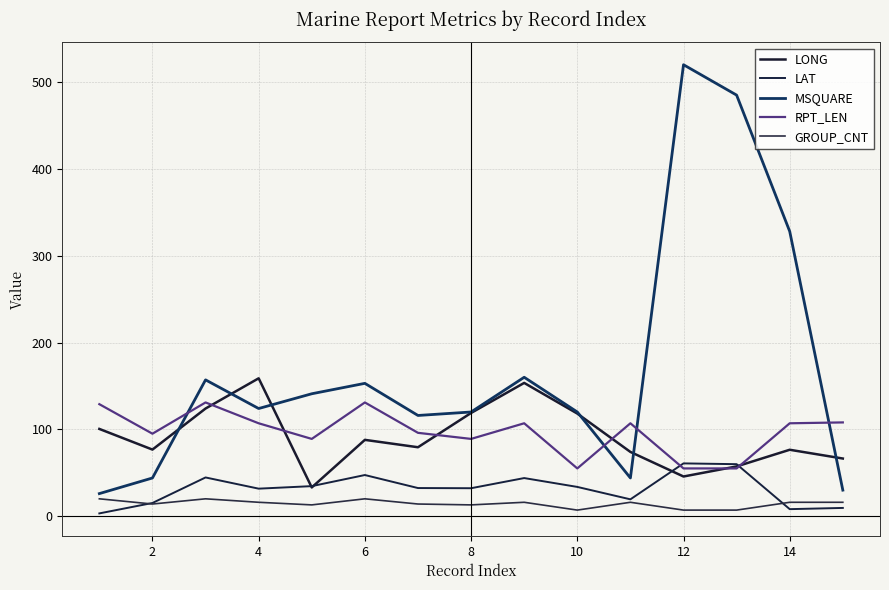

True or false: LONG and RPT_LEN cross at least once.

True